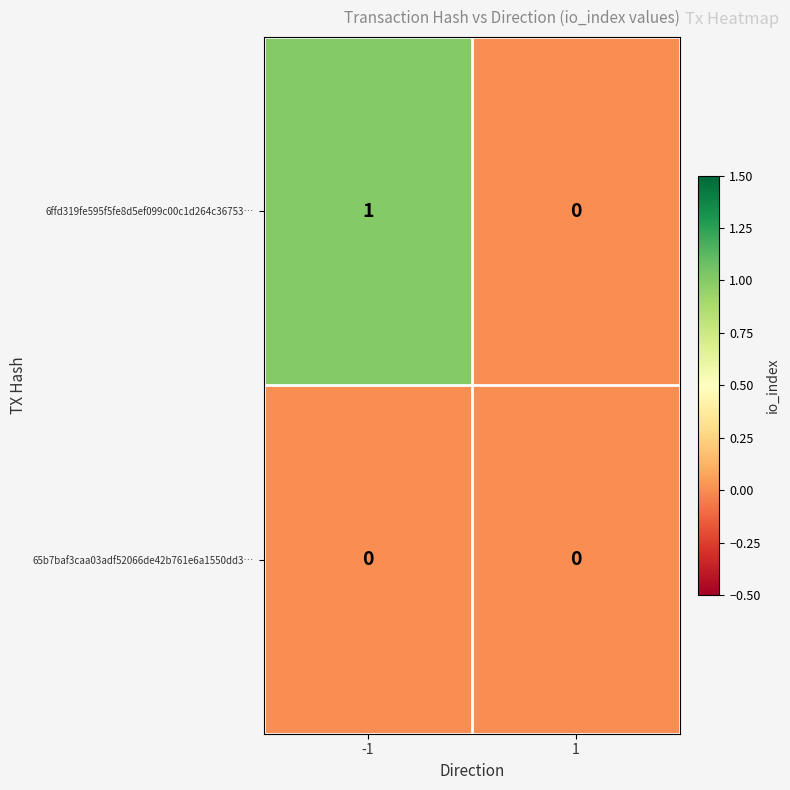

Which series has the largest total across all categories?

6ffd319fe595f5fe8d5ef099c00c1d264c36753…